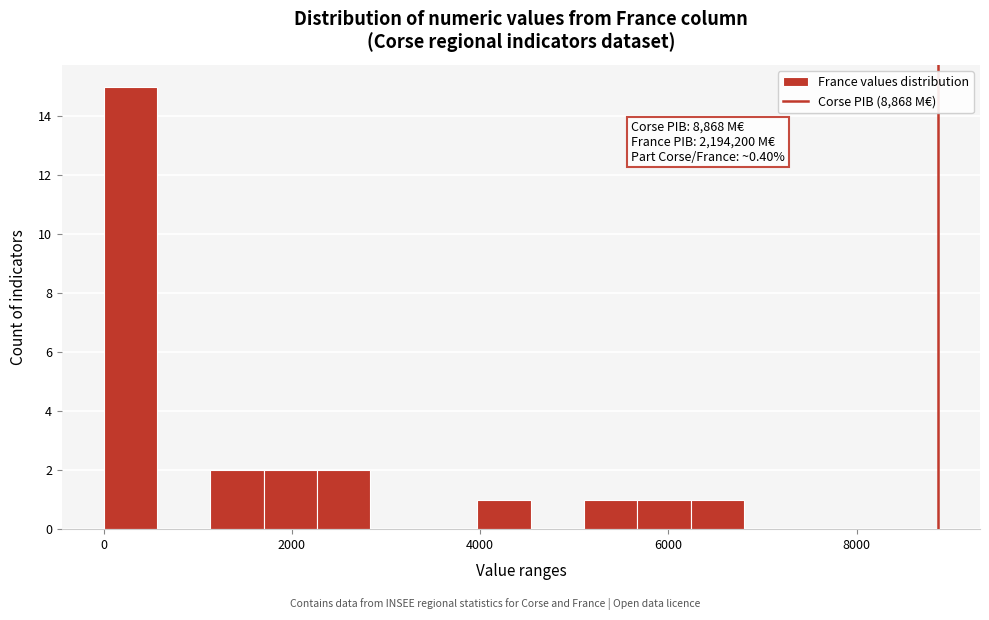

Read against the x-axis, roughly where is the centre of the tallest bar?

200